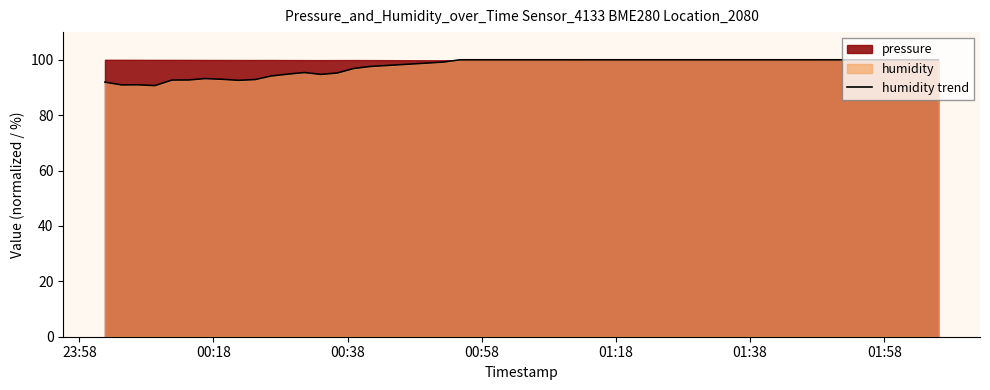

What is the value of the 6th point from the left?

92.7